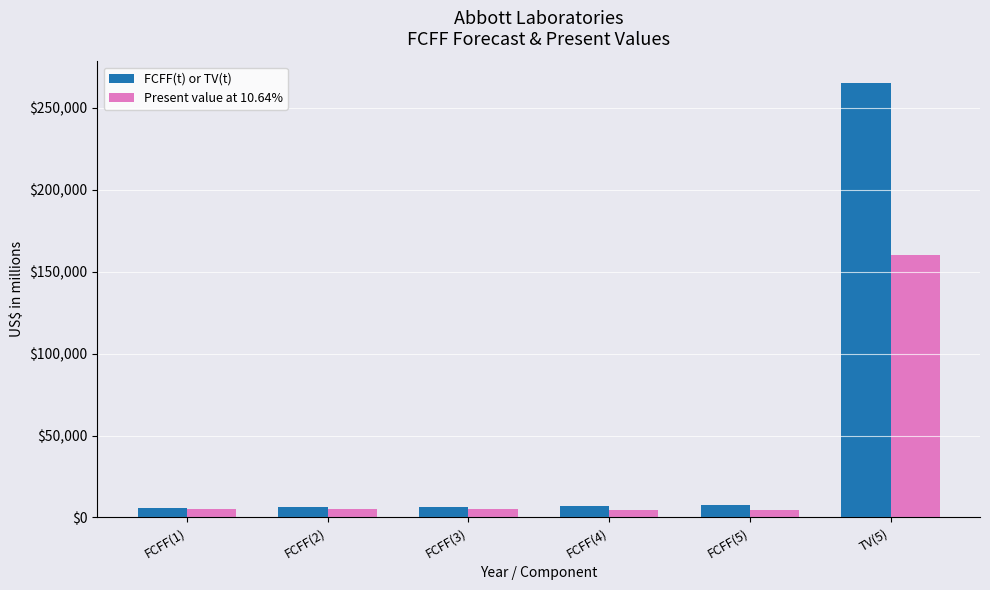

What is the spread (max minus min) of values at FCFF(2)?

1136